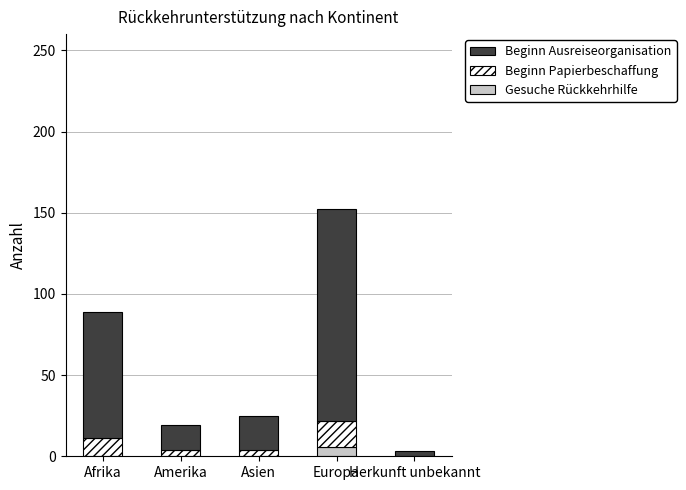

What is the sum of all Gesuche Rückkehrhilfe values?

6